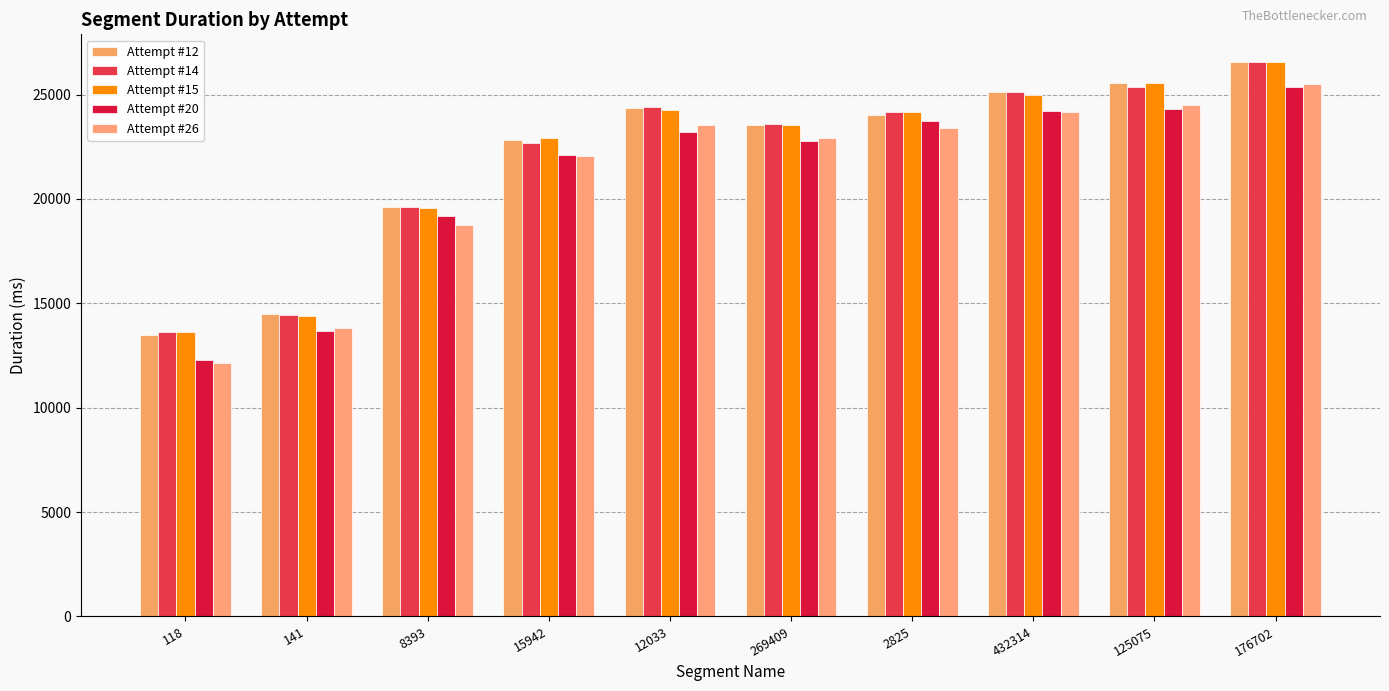

What is the sum of the Attempt #26 values at 141 and 2825?

37197